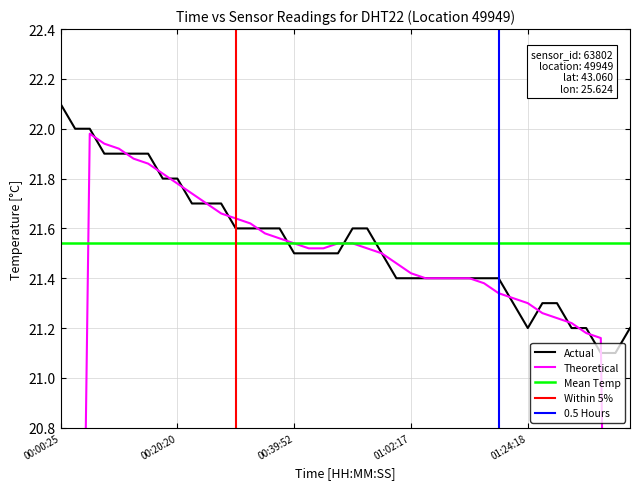

Is it true that Actual equals 21.5 at 00:39:52?

True